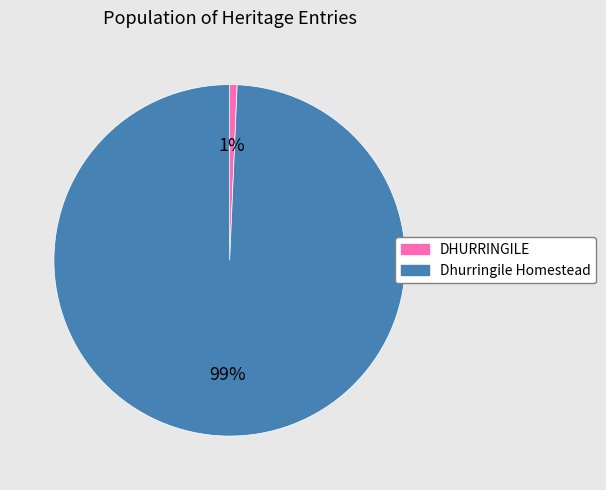

Which category has the smallest portion of the pie?

DHURRINGILE